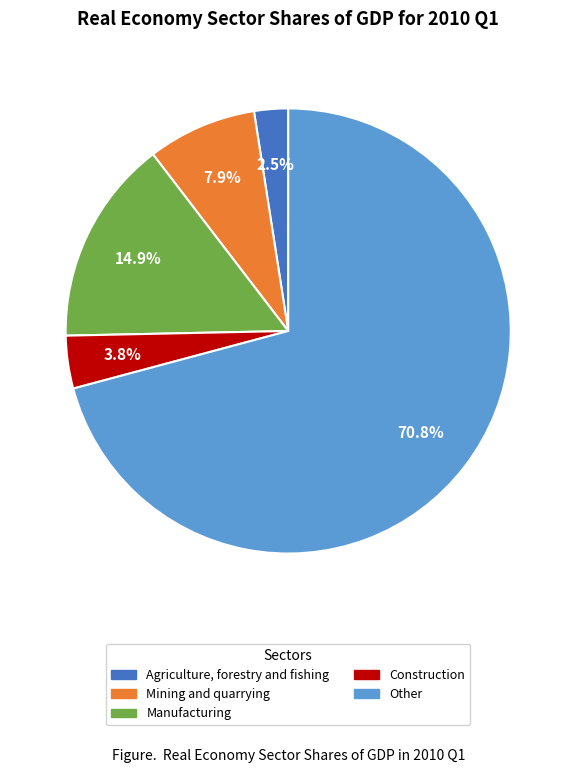

The Manufacturing slice represents 15% of the pie. True or false?

True